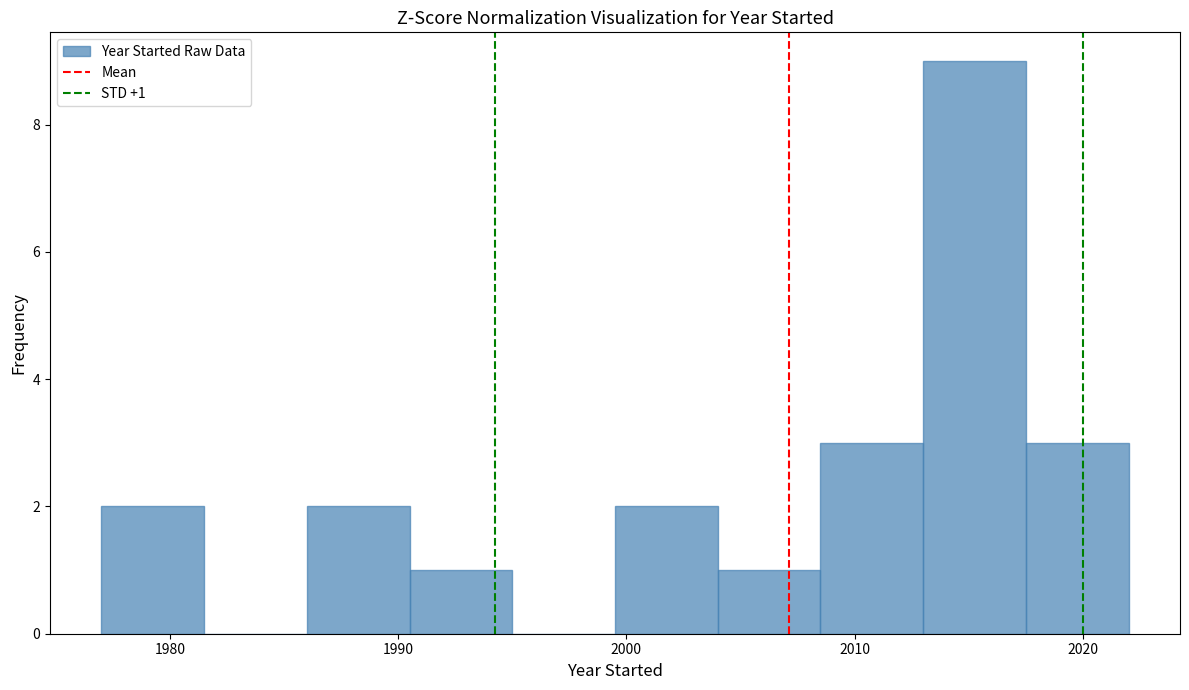

Over which range of the x-axis is the bar tallest?

2013.0 to 2017.5